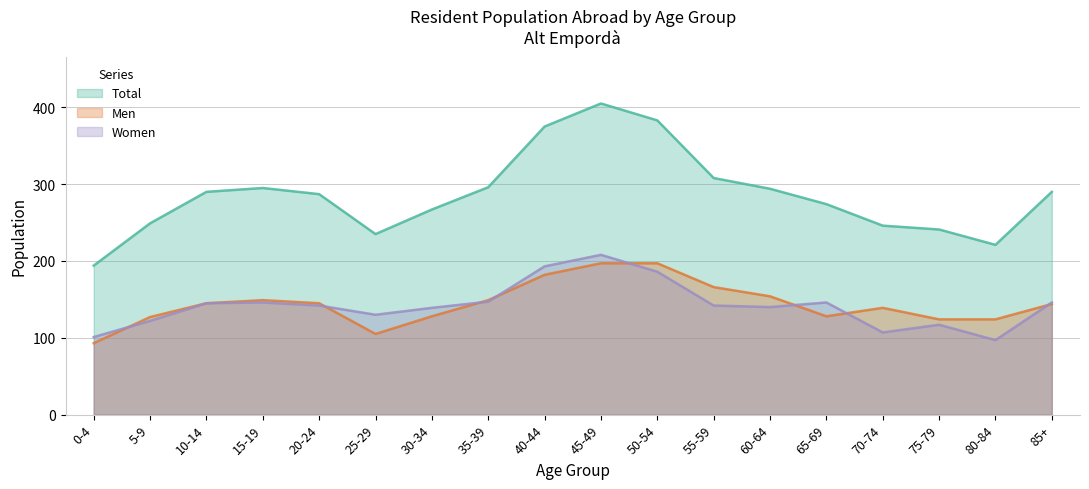

What value does the Men series have at 20-24?

145